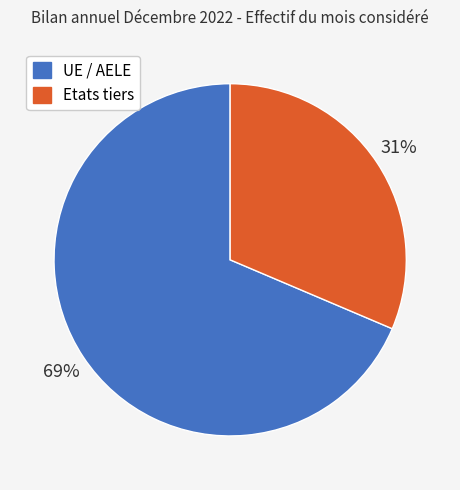

Does any single category account for the majority?

Yes